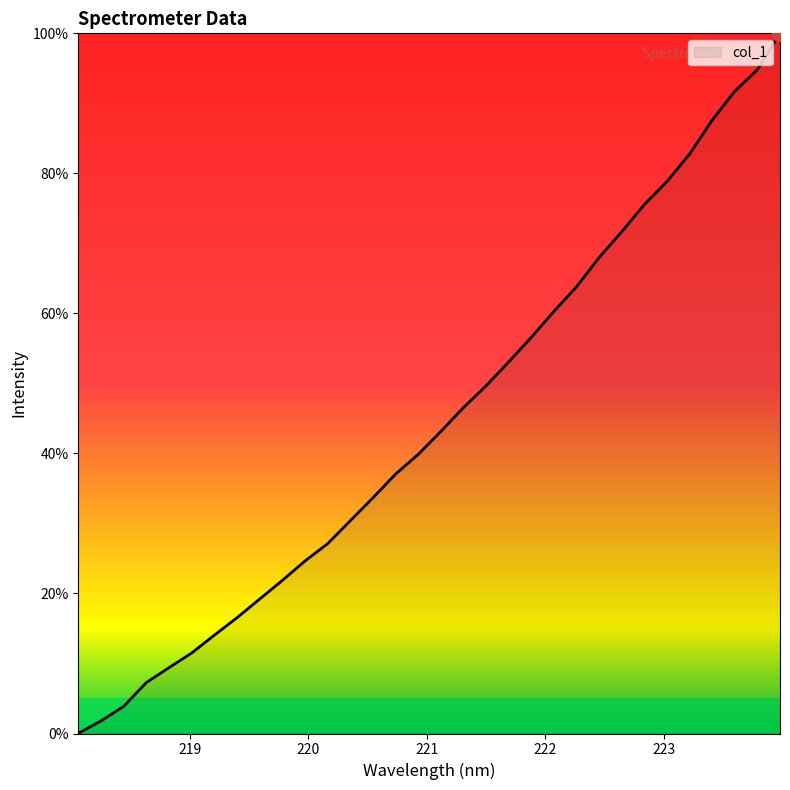

How many lines are shown in the chart?

1